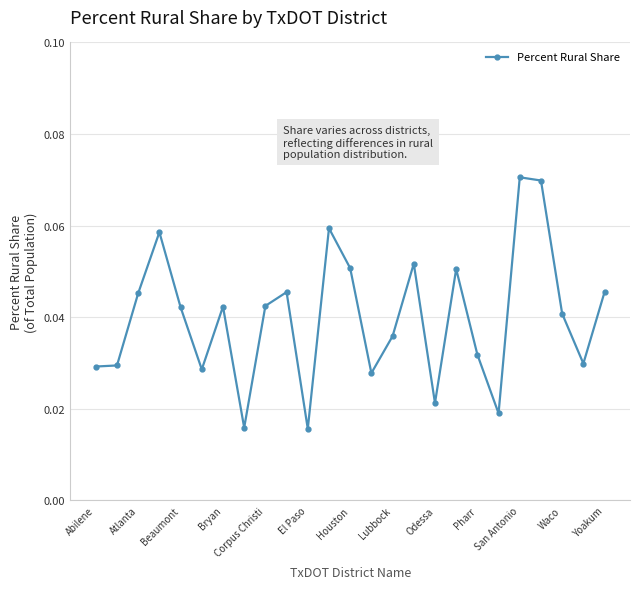

Count the number of categories in the chart.

25